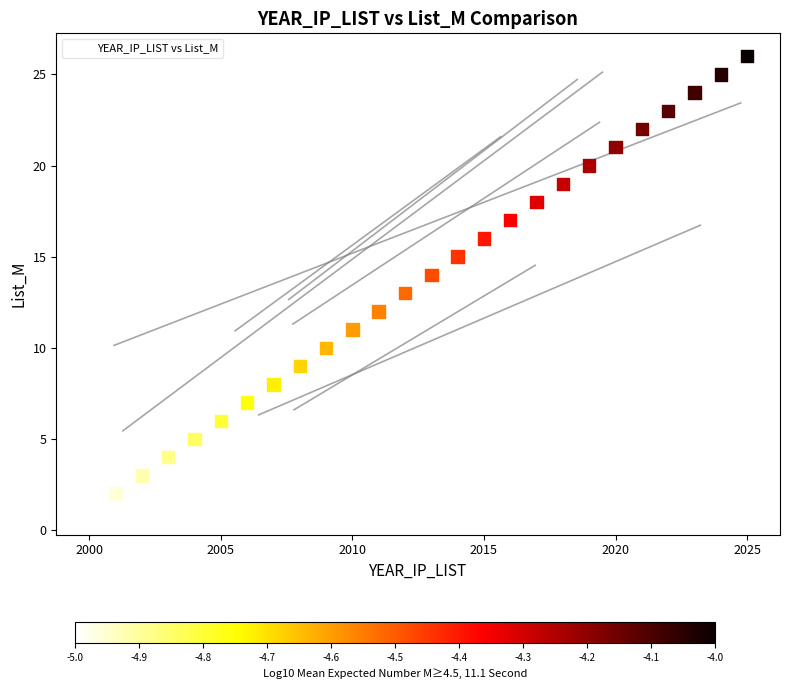

What is the range of Y values (max minus min)?

25